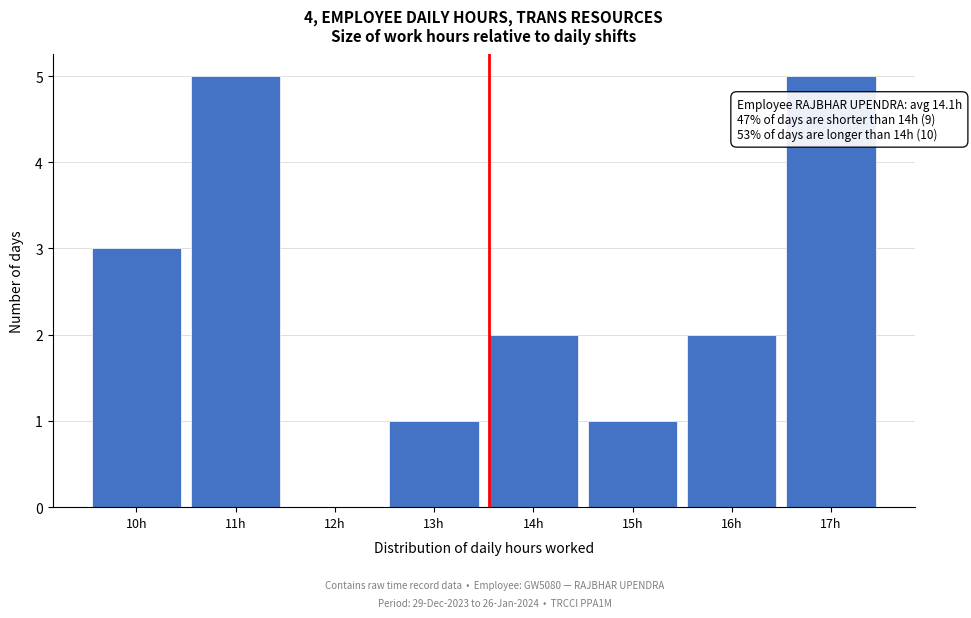

Reading left to right, list all the values displayed in this chart.

10h=3	11h=5	12h=0	13h=1	14h=2	15h=1	16h=2	17h=5